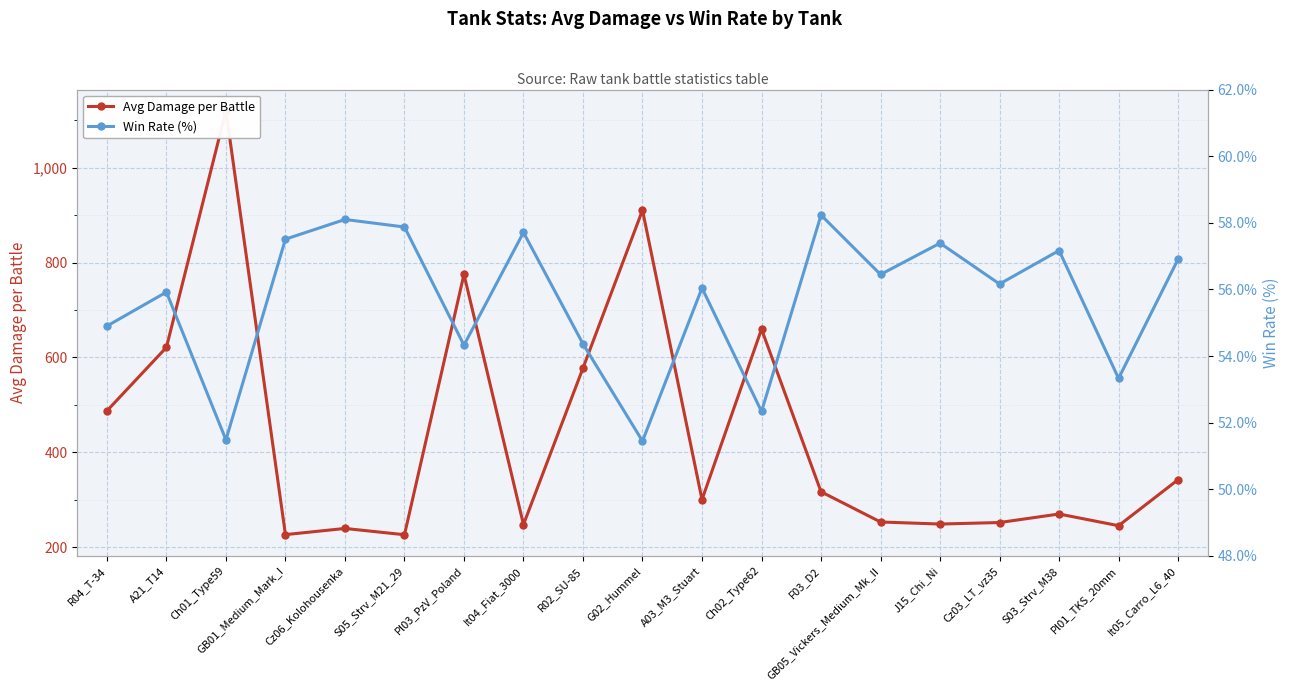

Does the chart display data point markers on the line(s)?

Yes